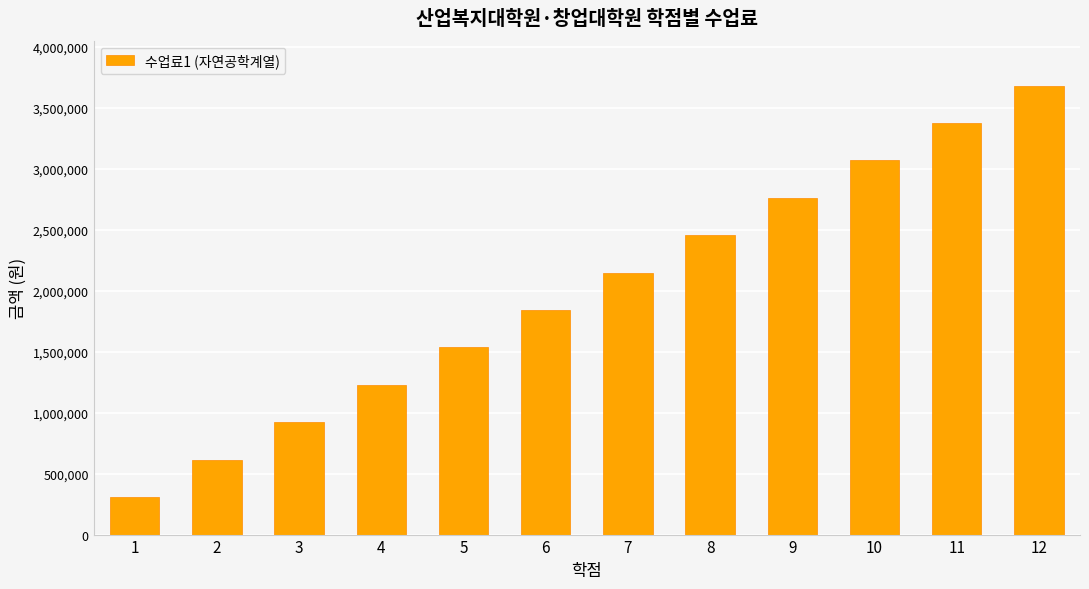

List the labels in order of value, largest first.

12, 11, 10, 9, 8, 7, 6, 5, 4, 3, 2, 1